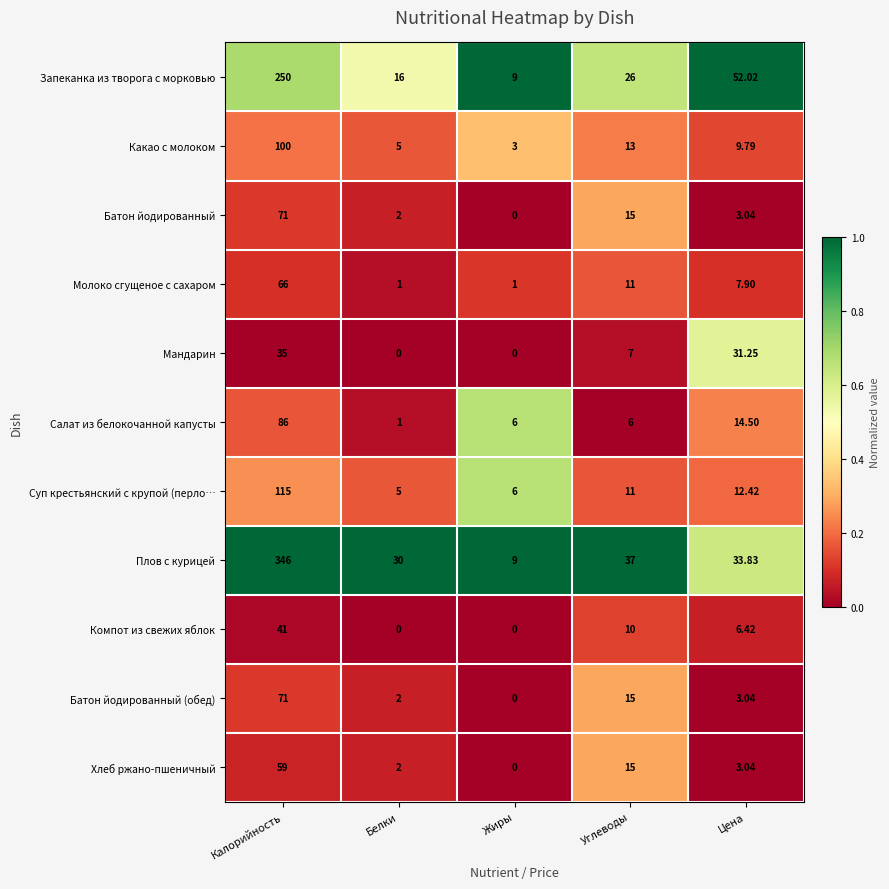

Rank the categories by Запеканка из творога с морковью value from highest to lowest.

Калорийность, Цена, Углеводы, Белки, Жиры